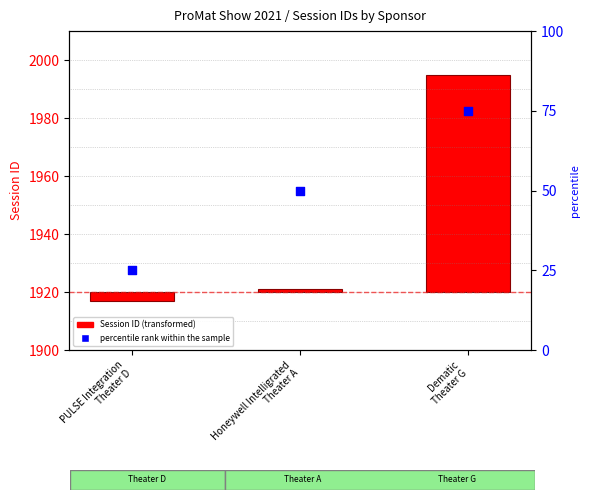

Which series has the largest total across all categories?

percentile rank within the sample